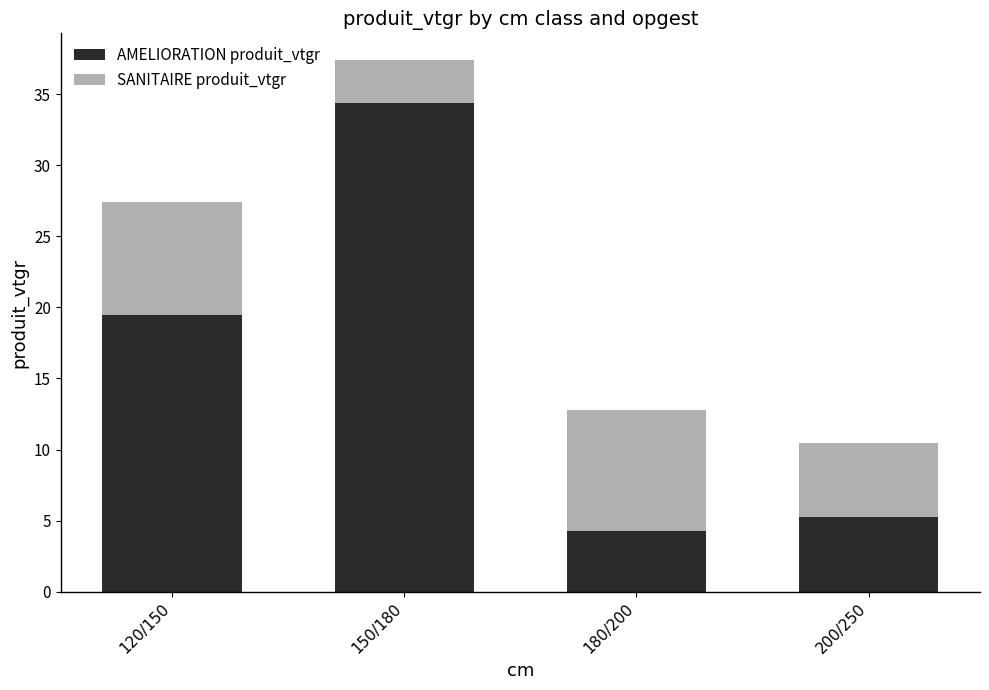

Count the number of data series in this chart.

2